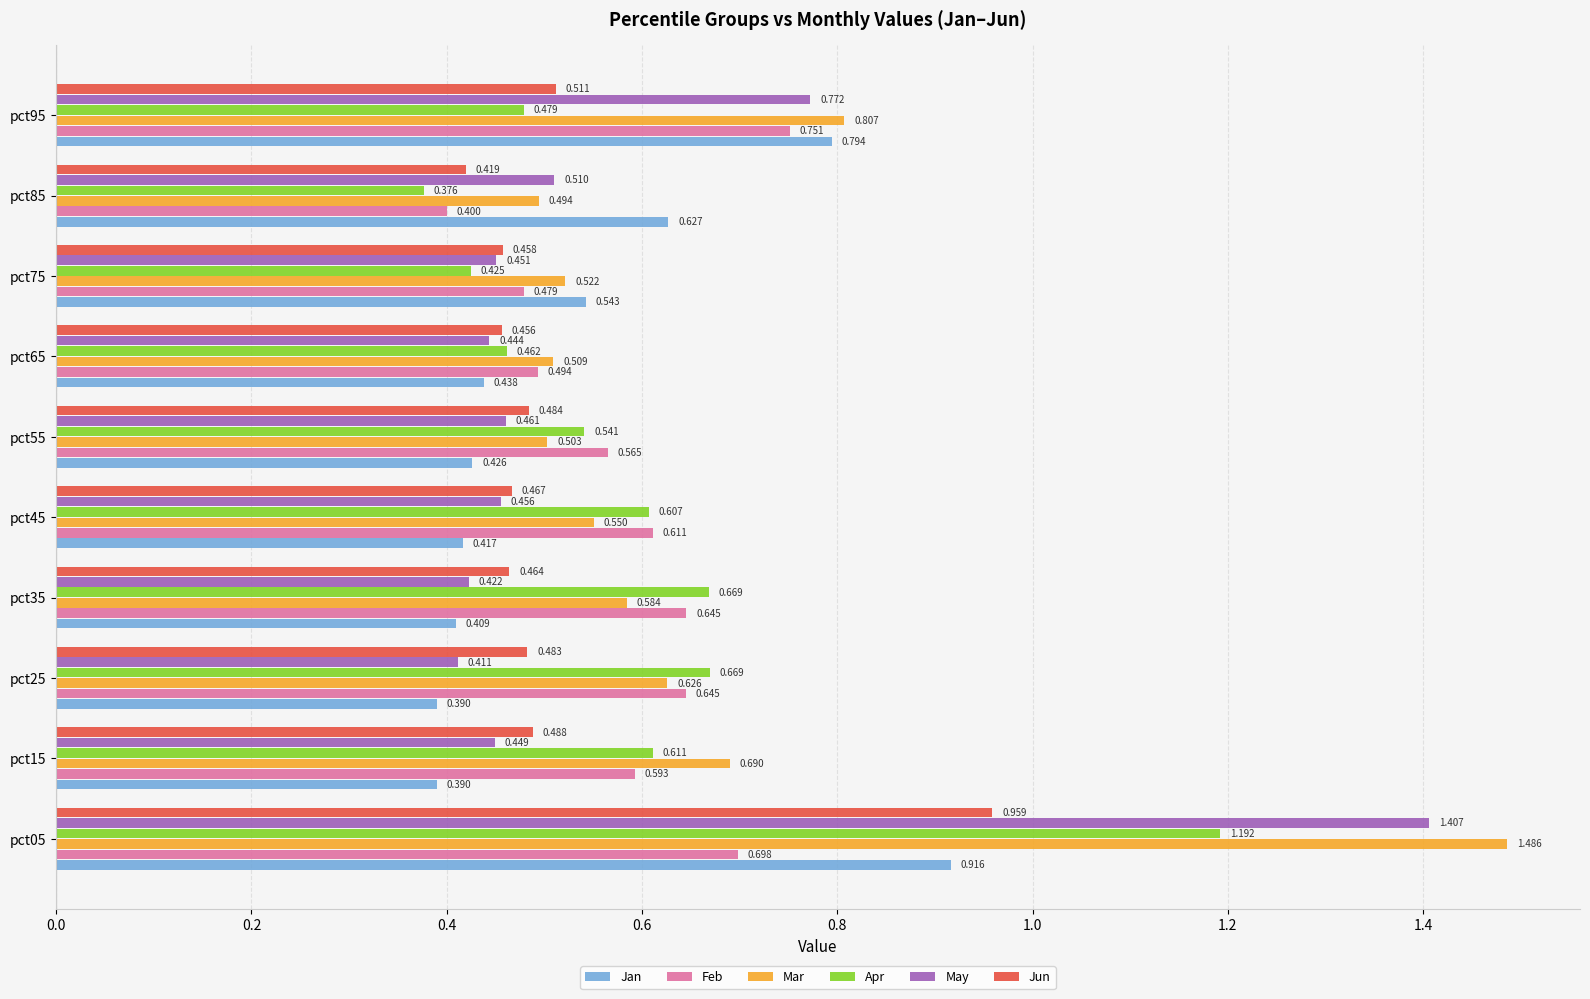

Rank the series by their maximum value, from lowest to highest.

Feb, Jan, Jun, Apr, May, Mar